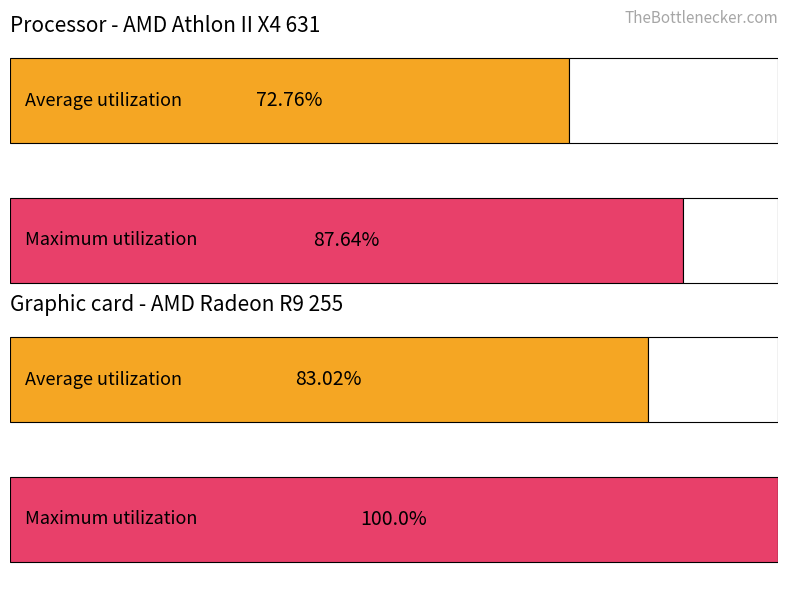

How many bars are there in each group?

2